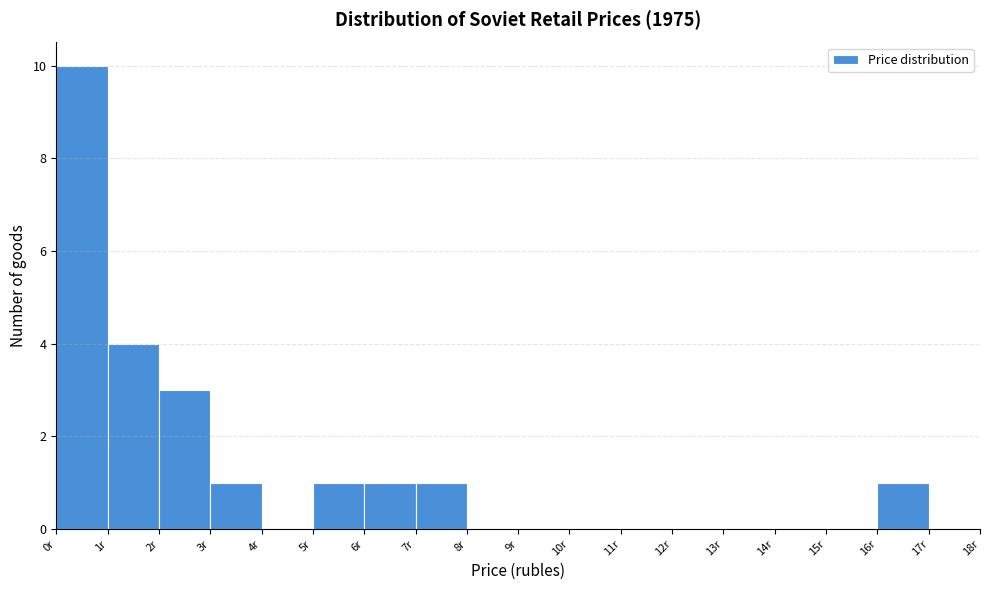

Reading left to right, list every bar in this chart as the range it spans on the x-axis followed by its height. The values are not printed on the chart, so give them approximately, as read against the axis.

0 to 1: 10
1 to 2: 4
2 to 3: 3
3 to 4: 1
4 to 5: 0
5 to 6: 1
6 to 7: 1
7 to 8: 1
8 to 9: 0
9 to 10: 0
10 to 11: 0
11 to 12: 0
12 to 13: 0
13 to 14: 0
14 to 15: 0
15 to 16: 0
16 to 17: 1
17 to 18: 0